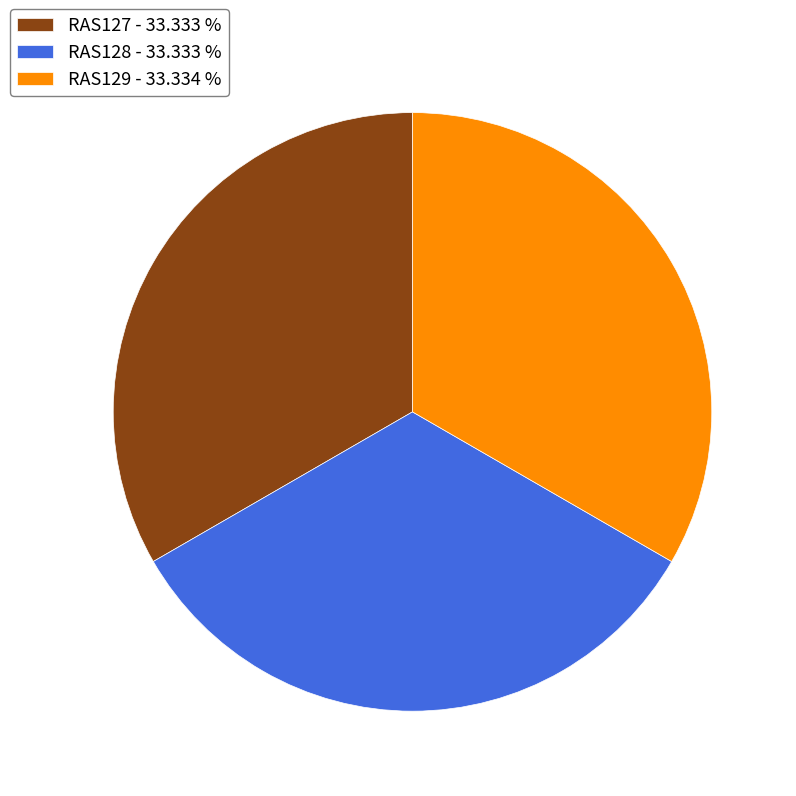

The RAS128 slice represents 19% of the pie. True or false?

False